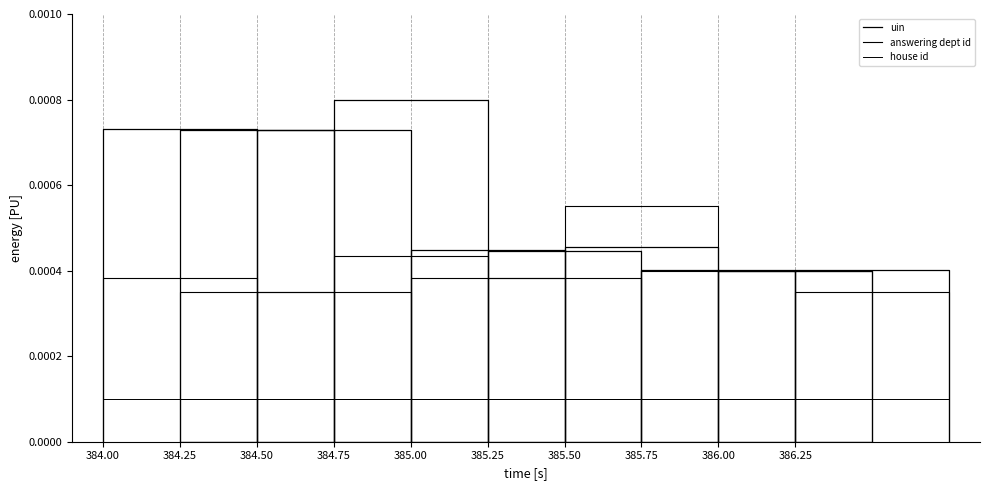

How many lines are shown in the chart?

3